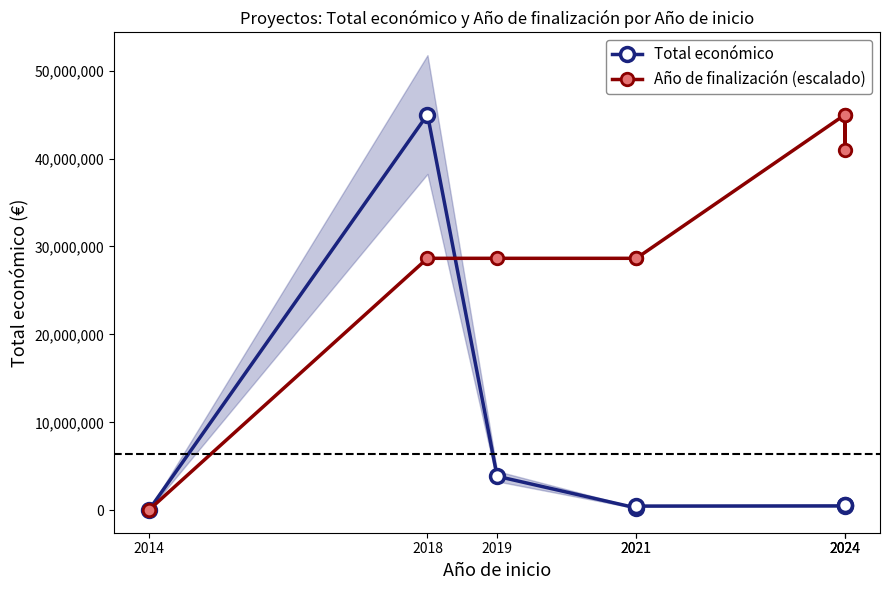

After their last crossing, which series has the higher values: Año de finalización (escalado) or Total económico?

Año de finalización (escalado)